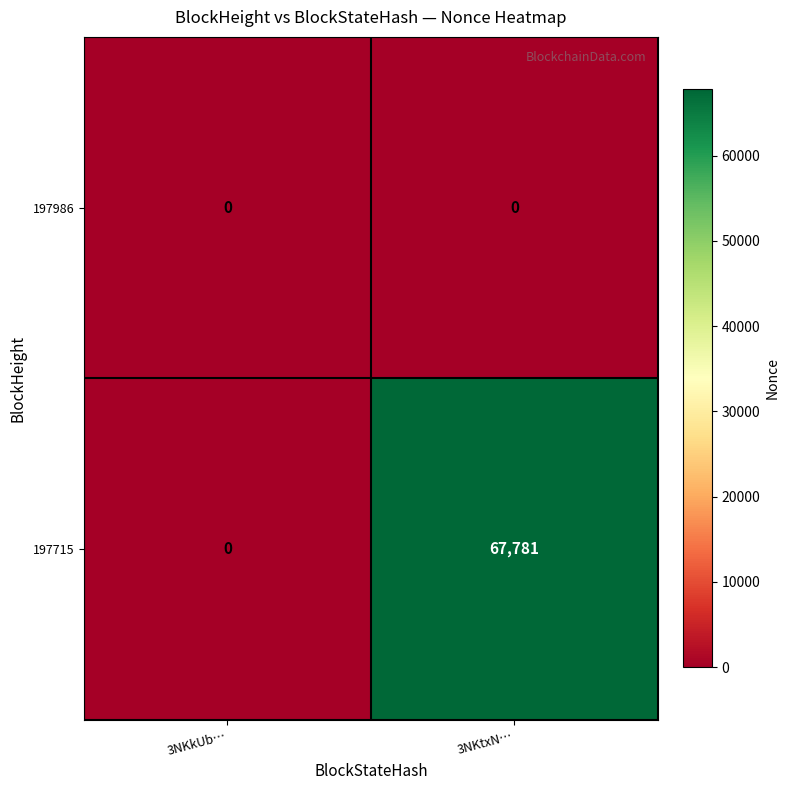

The value of 197986 at 3NKtxN… is 0. True or false?

True